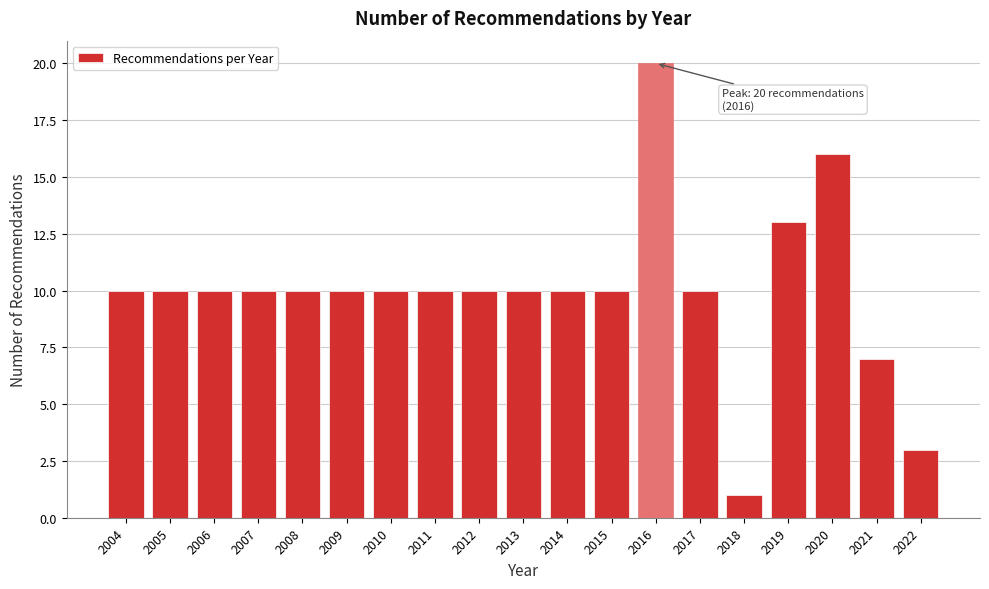

Reading left to right, extract all data points from this chart.

2004=10	2005=10	2006=10	2007=10	2008=10	2009=10	2010=10	2011=10	2012=10	2013=10	2014=10	2015=10	2016=20	2017=10	2018=1	2019=13	2020=16	2021=7	2022=3